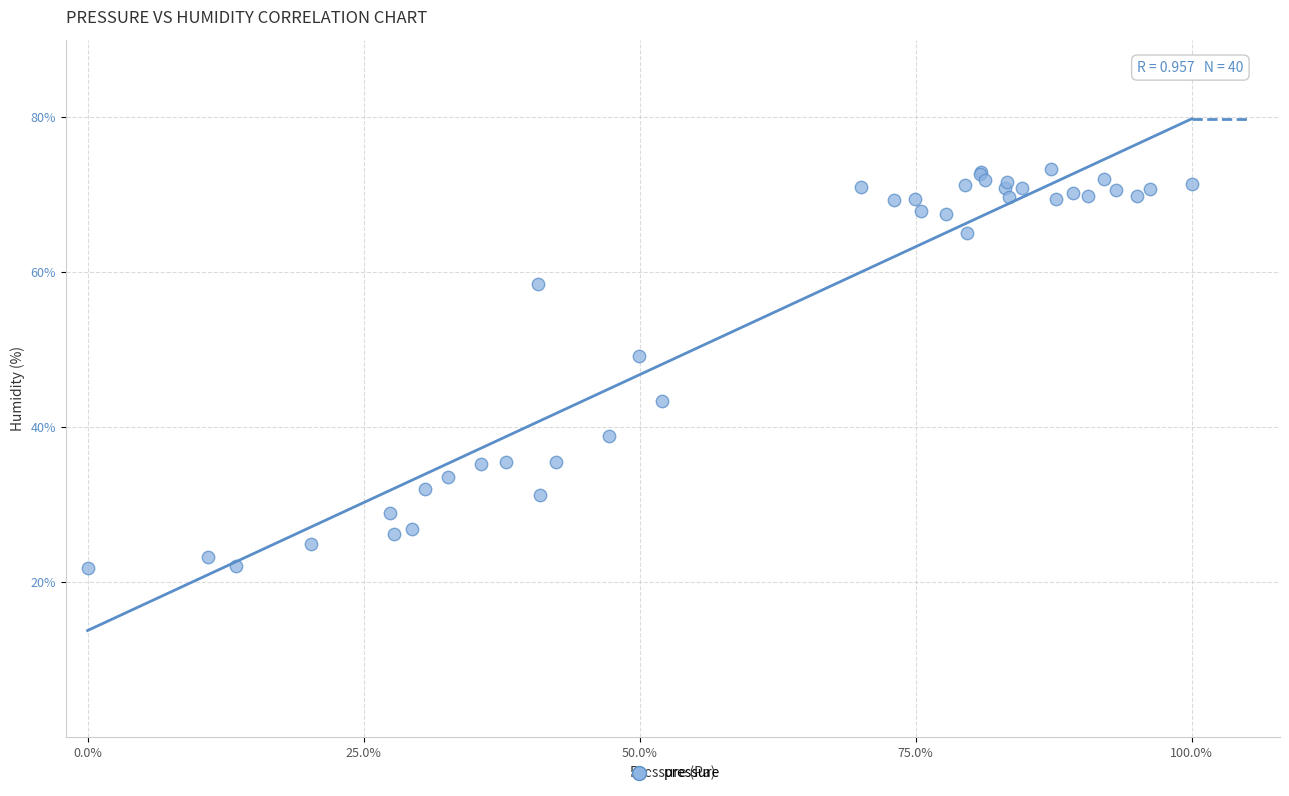

What Y value in the scatter plot is closest to 47?

49.2